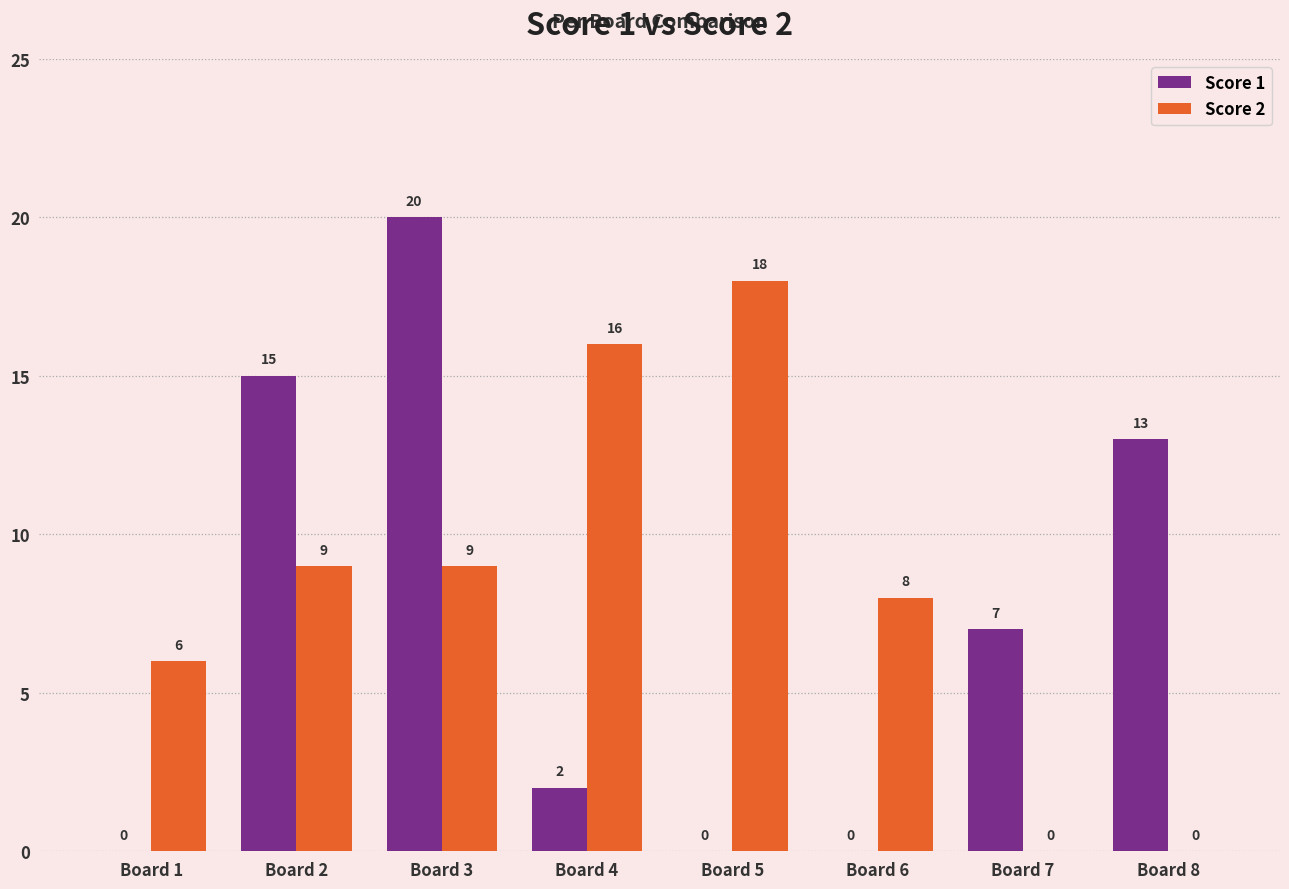

Between Board 2 and Board 7, which series saw the biggest shift?

Score 2